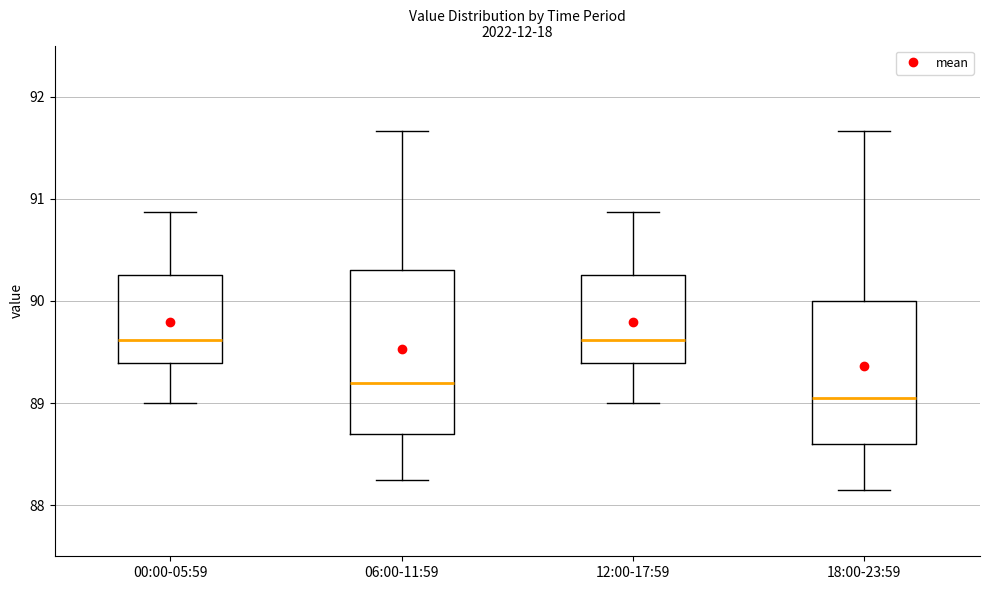

Which box's median line is the lowest?

18:00-23:59